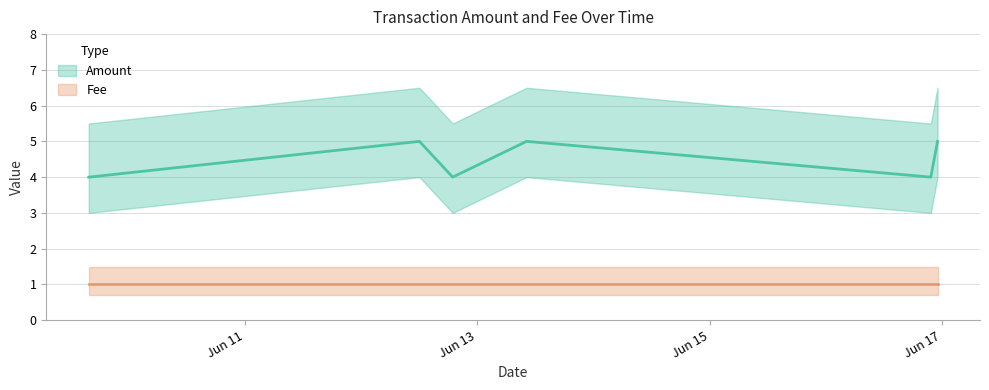

What is the sum of all values?

27